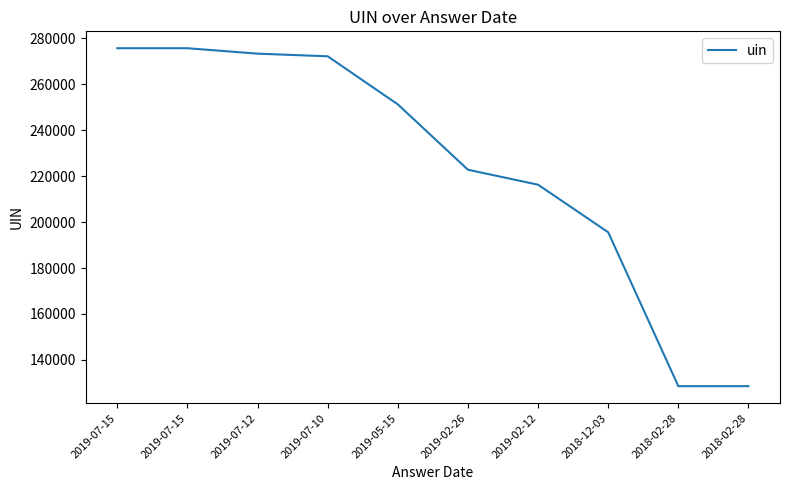

Does the chart display data point markers on the line(s)?

No